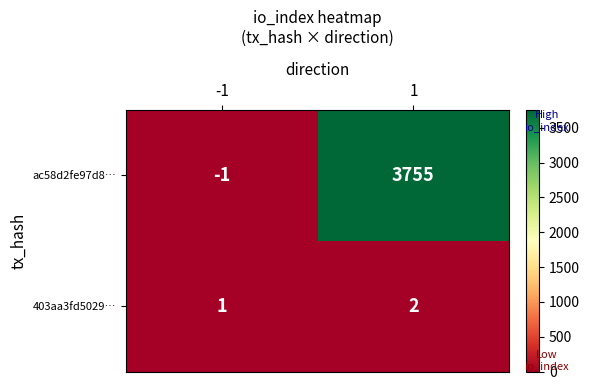

True or false: 403aa3fd5029… has a value of 3 at 1.

False